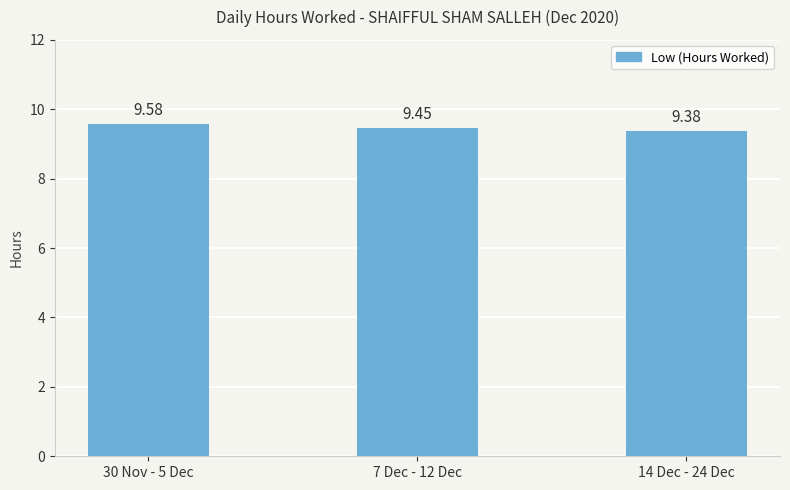

What is the ratio of the value at 7 Dec - 12 Dec to the value at 14 Dec - 24 Dec?

1.0